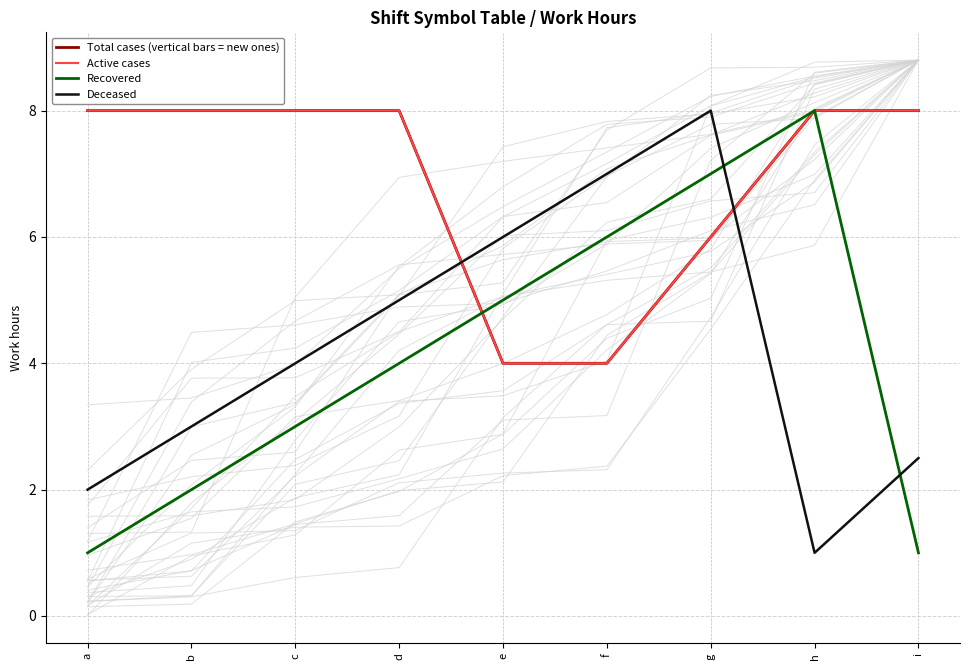

Rank the series at e from lowest to highest value.

Active cases, Total cases (vertical bars = new ones), Recovered, Deceased